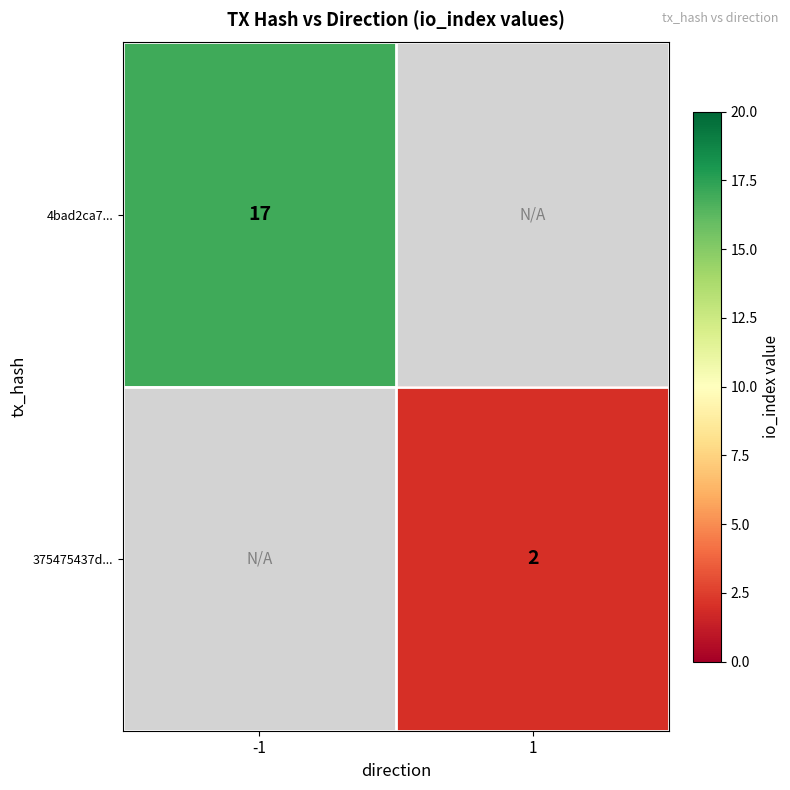

The value of 375475437d... at 1 is 1. True or false?

False